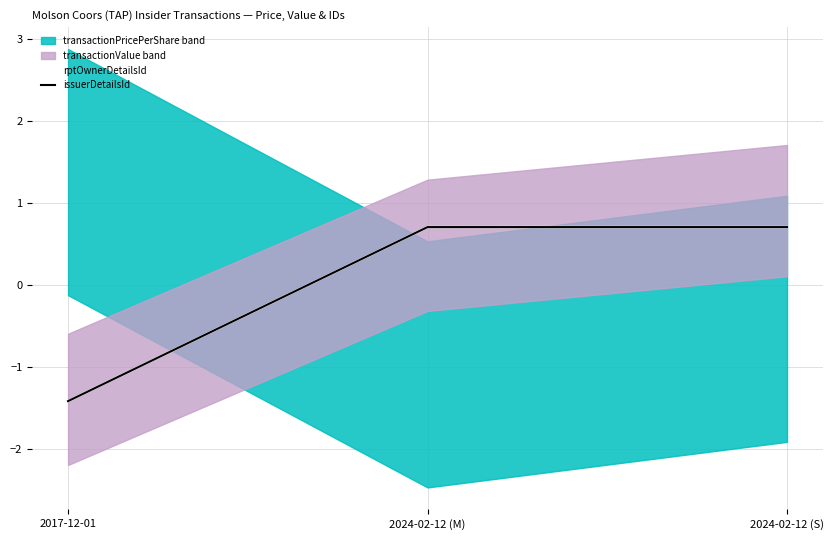

The rptOwnerDetailsId series shows 1.2 at 2024-02-12 (M). True or false?

False